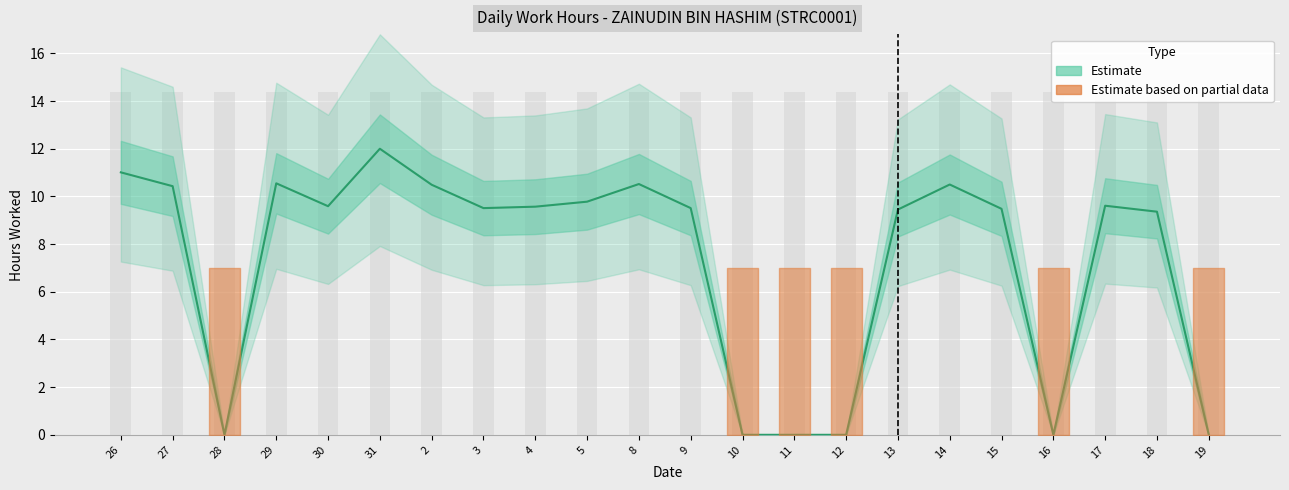

What is the change in value from 26 to 11?

-11.0